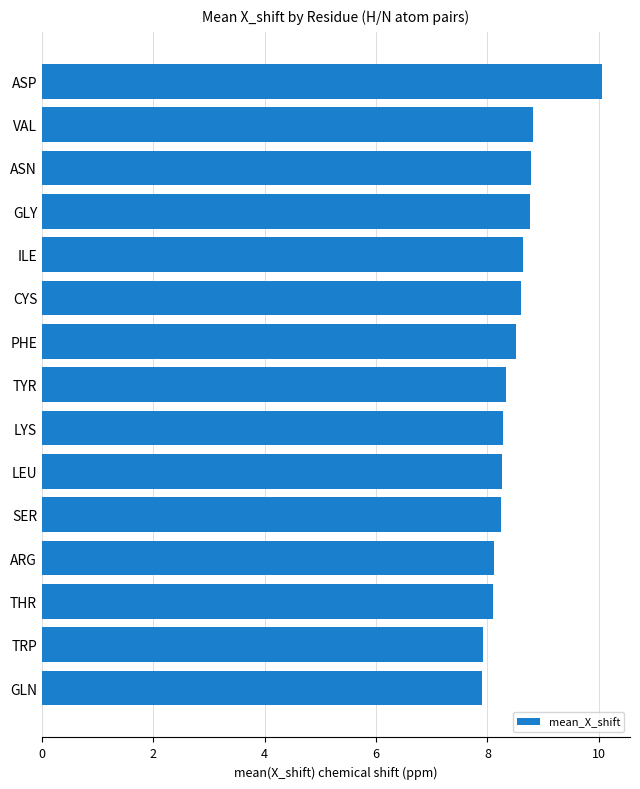

Approximately how many times larger is the value at THR compared to ASN?

0.9